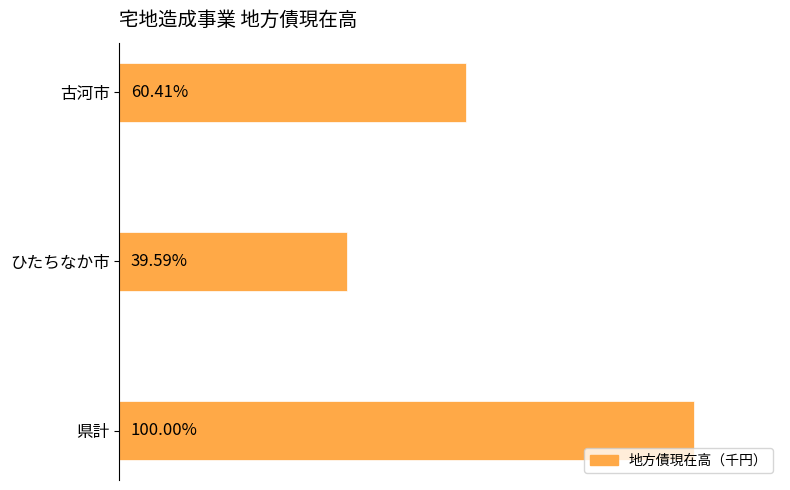

Are the bars horizontal?

Yes